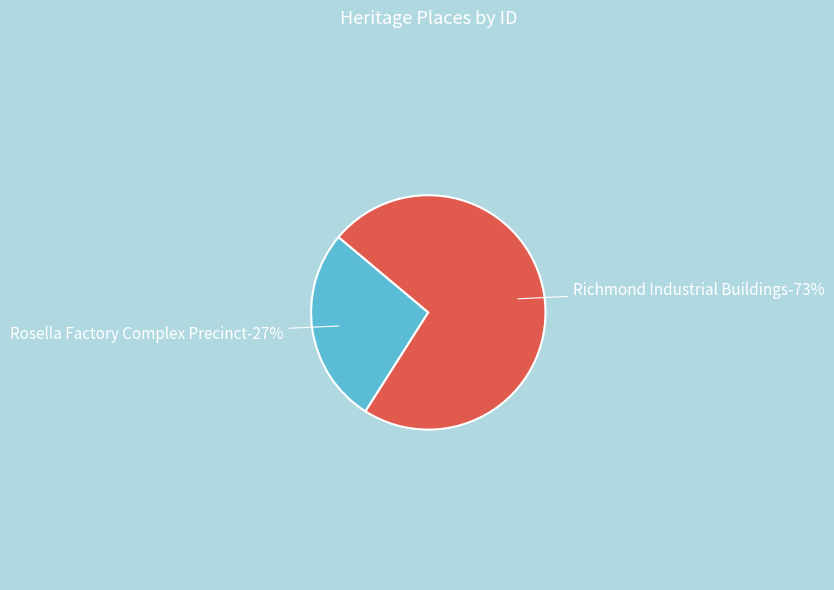

Which category has the biggest portion of the pie?

Richmond Industrial Buildings